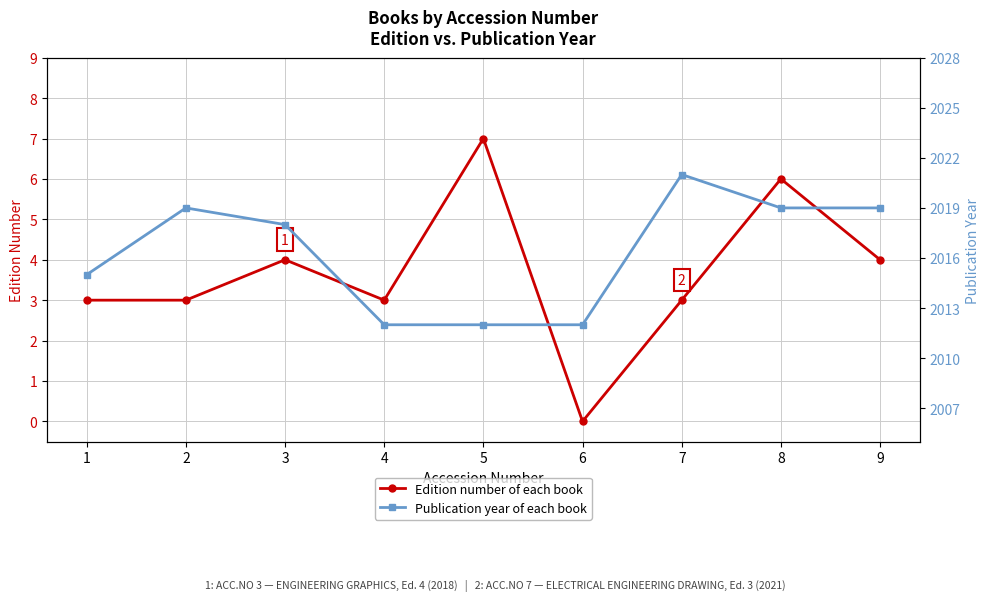

What is the total value across all series at 9?

2023